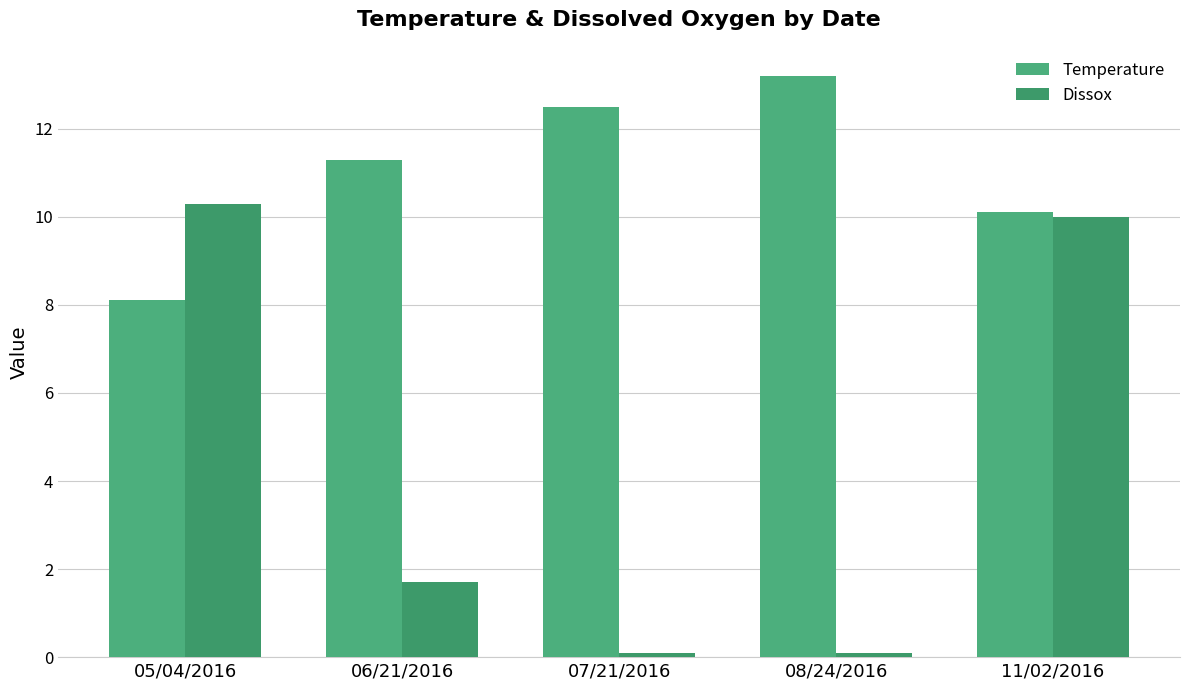

The value of Dissox at 06/21/2016 is 1.7. True or false?

True